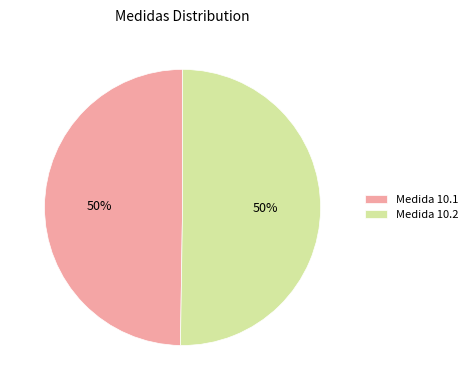

The Medida 10.2 slice represents 39% of the pie. True or false?

False